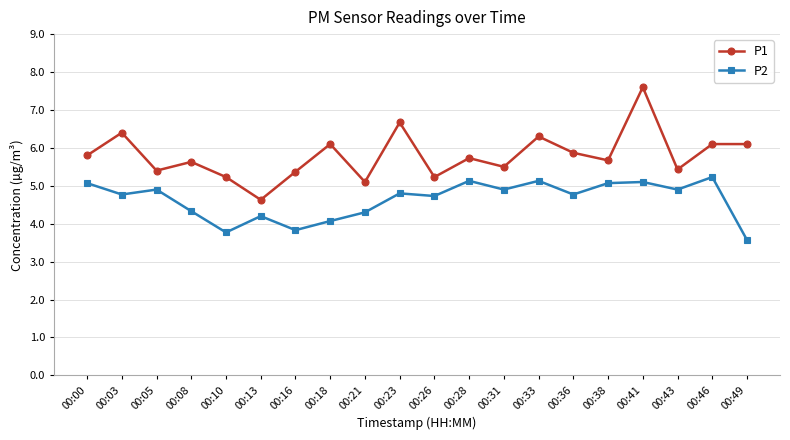

How many lines are shown in the chart?

2